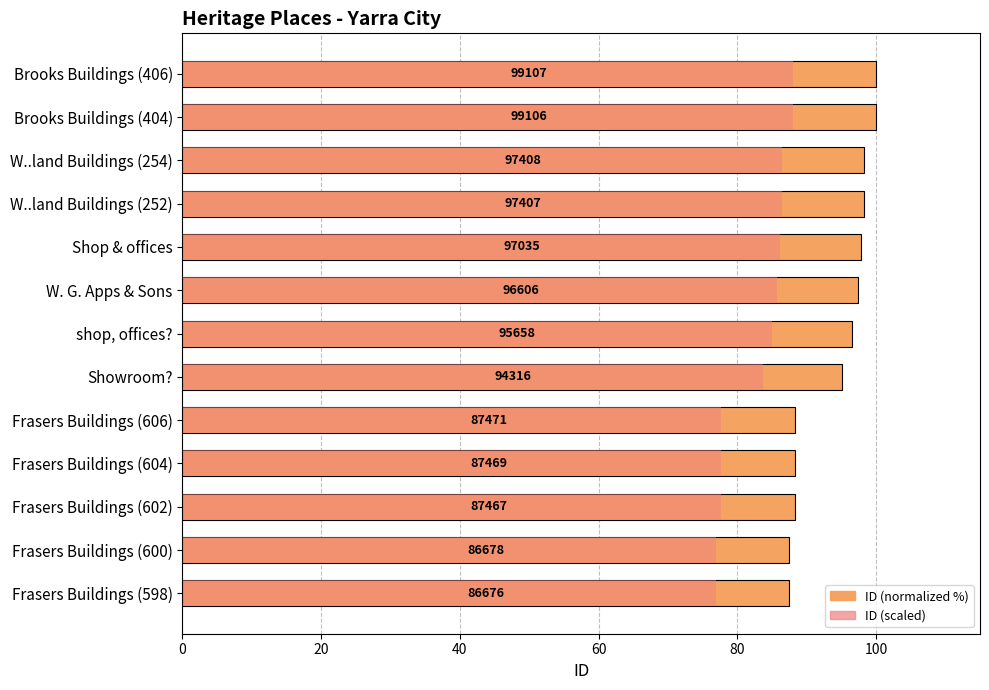

Is it true that ID (scaled) equals 77.0 at Frasers Buildings (598)?

True